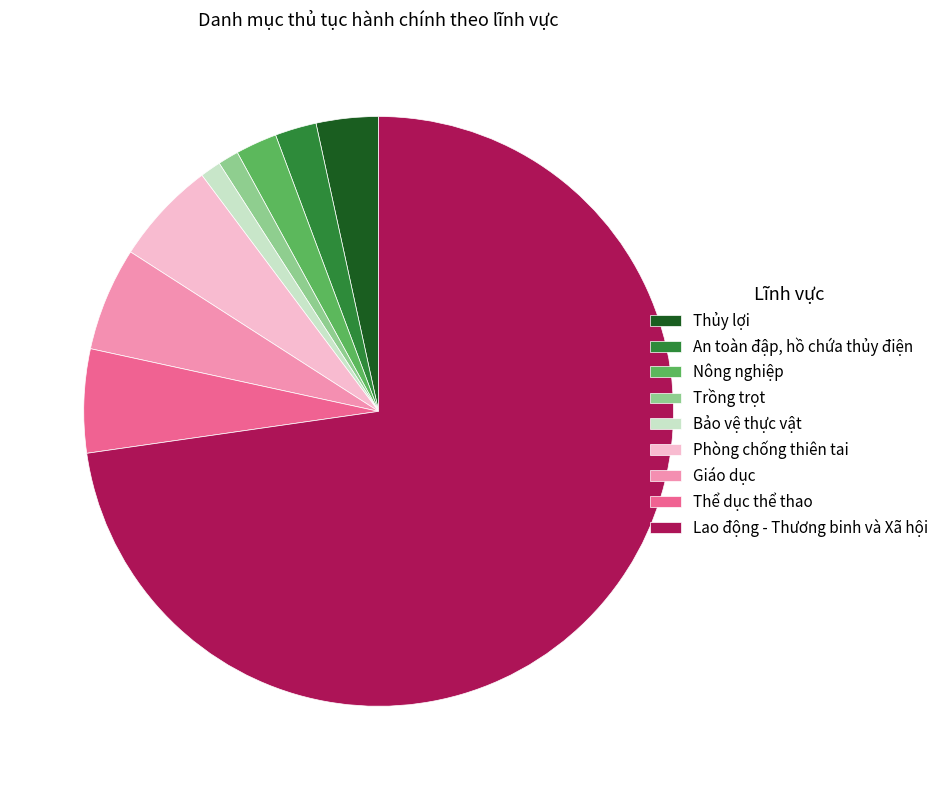

Does any single category account for the majority?

Yes